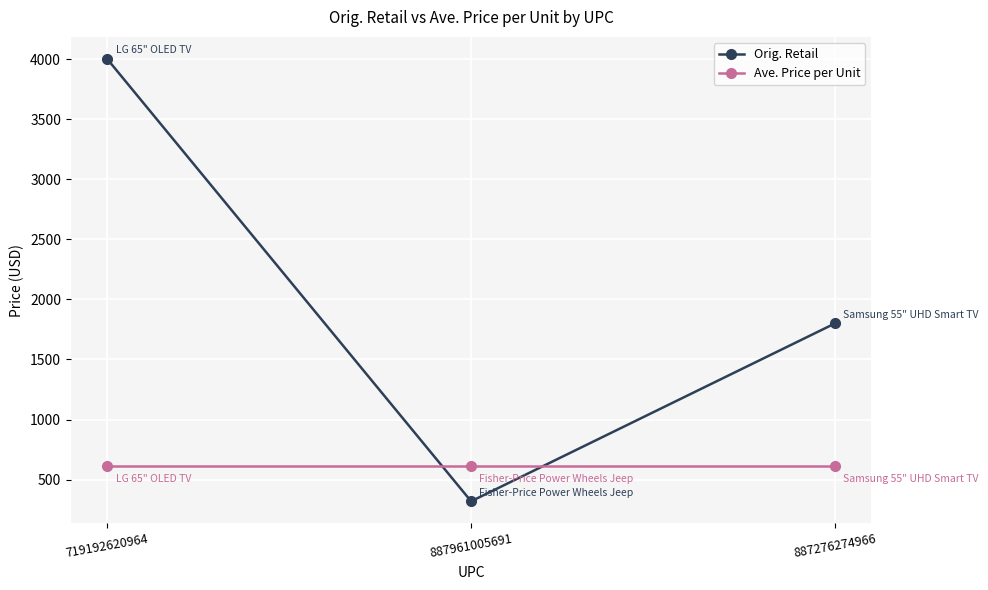

What is the difference between the Orig. Retail values at 887276274966 and 887961005691?

1480.0